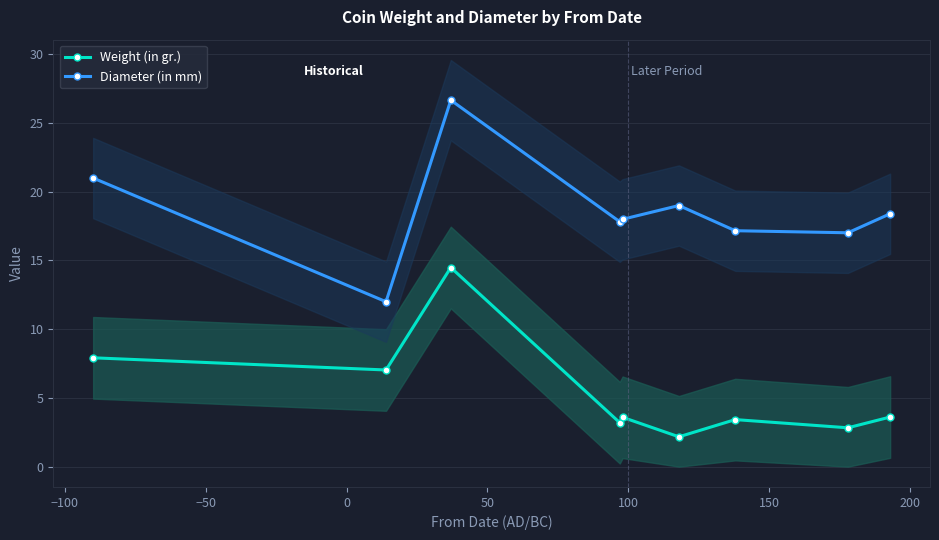

Is the value of Weight (in gr.) at −50 greater than the value of Diameter (in mm) at 50?

No